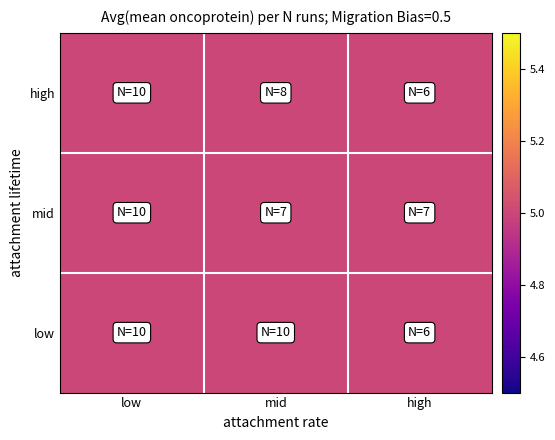

What is the sum of all 2 values?

14